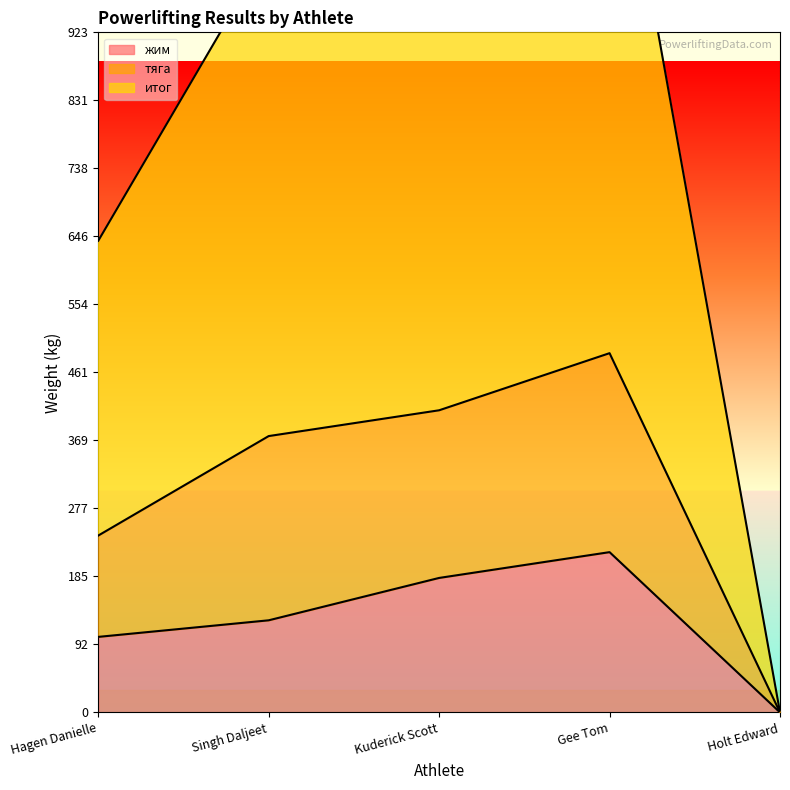

What is the label of the 5th point from the left?

Holt Edward